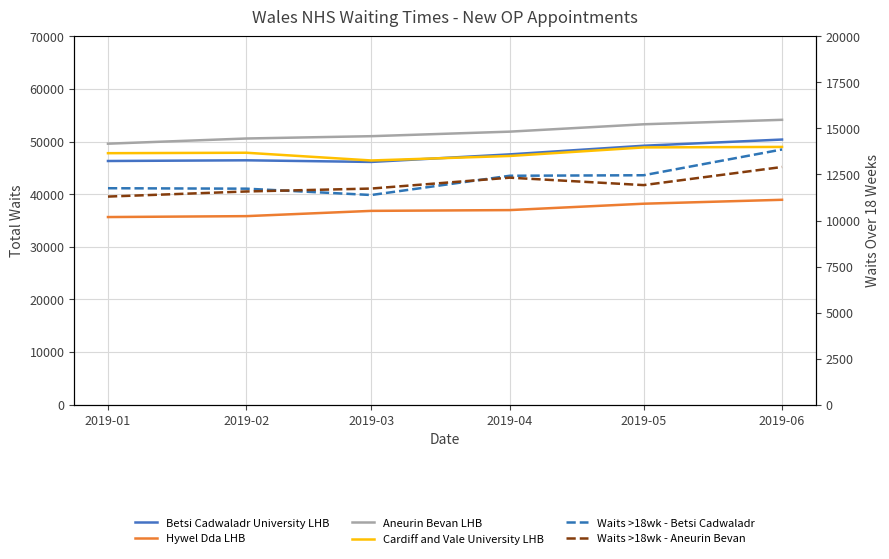

The Aneurin Bevan LHB series shows 14913 at 2019-01. True or false?

False